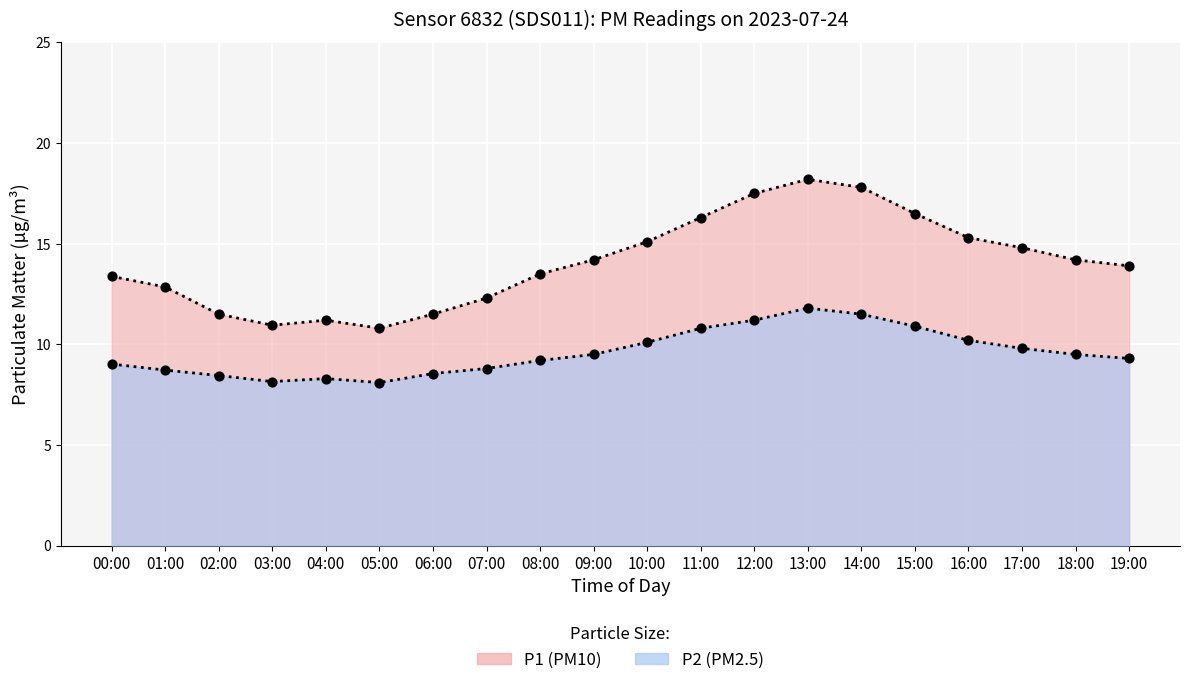

Is the value of P2 at 08:00 greater than the value of P1 at 12:00?

No